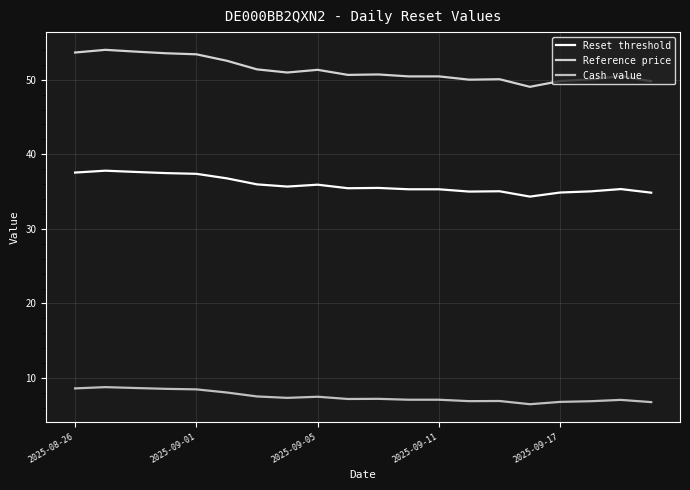

Is this an area chart (filled region under the line)?

No